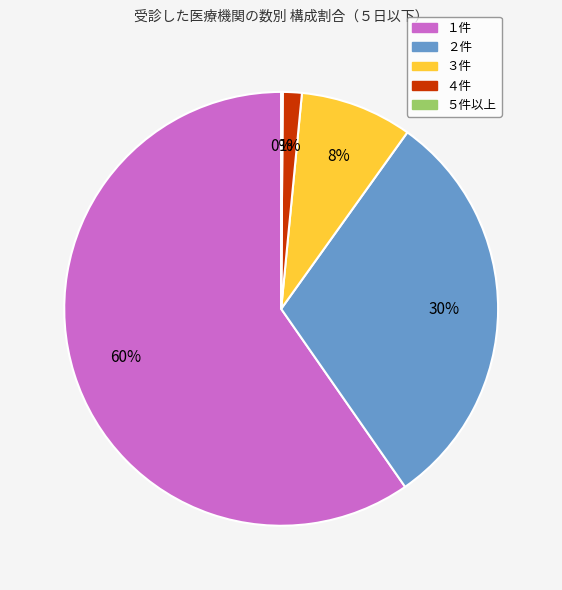

To the nearest percent, what is the average slice percentage?

20%